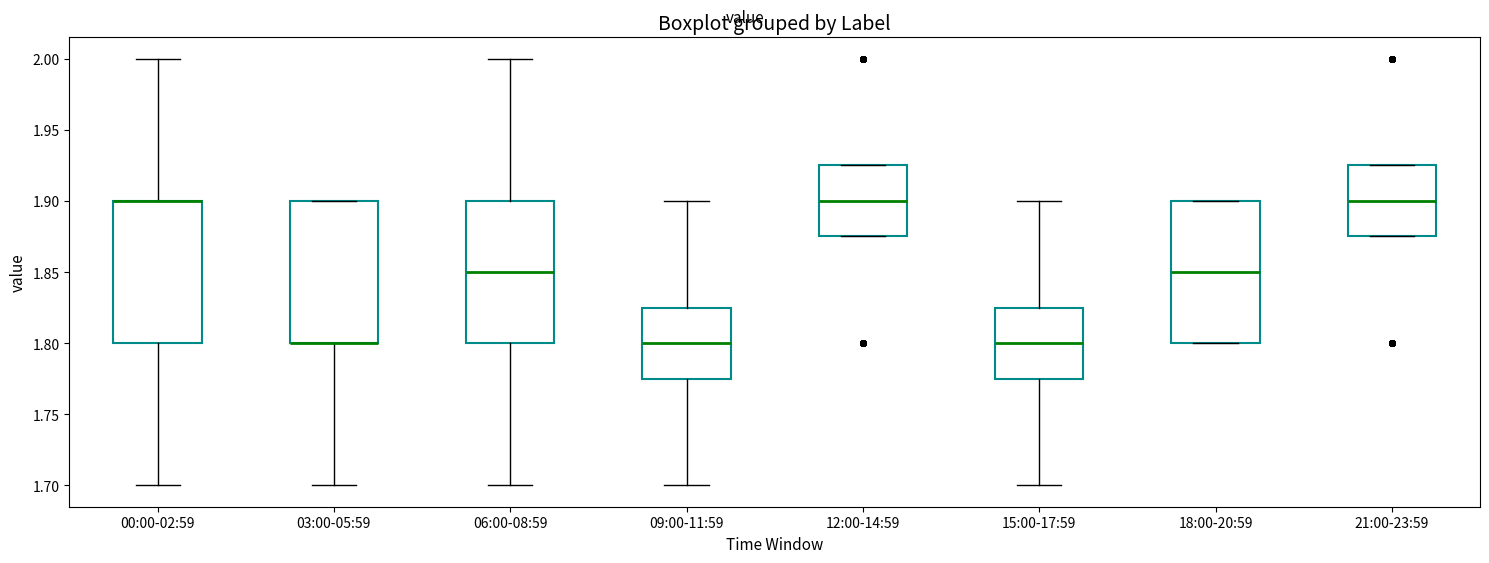

Reading left to right, read every box against the y-axis: the position of its median line, the range the box covers, and the ends of its whiskers. The values are not printed on the chart, so give them approximately, as read against the axis.

00:00-02:59: median 1.900 (drawn on the box's upper edge), box 1.800 to 1.900, whiskers 1.700 to 2.000
03:00-05:59: median 1.800 (drawn on the box's lower edge), box 1.800 to 1.900, whiskers 1.700 to 1.900
06:00-08:59: median 1.850, box 1.800 to 1.900, whiskers 1.700 to 2.000
09:00-11:59: median 1.800, box 1.775 to 1.825, whiskers 1.700 to 1.900
12:00-14:59: median 1.900, box 1.875 to 1.925, whiskers 1.875 to 1.925
15:00-17:59: median 1.800, box 1.775 to 1.825, whiskers 1.700 to 1.900
18:00-20:59: median 1.850, box 1.800 to 1.900, whiskers 1.800 to 1.900
21:00-23:59: median 1.900, box 1.875 to 1.925, whiskers 1.875 to 1.925